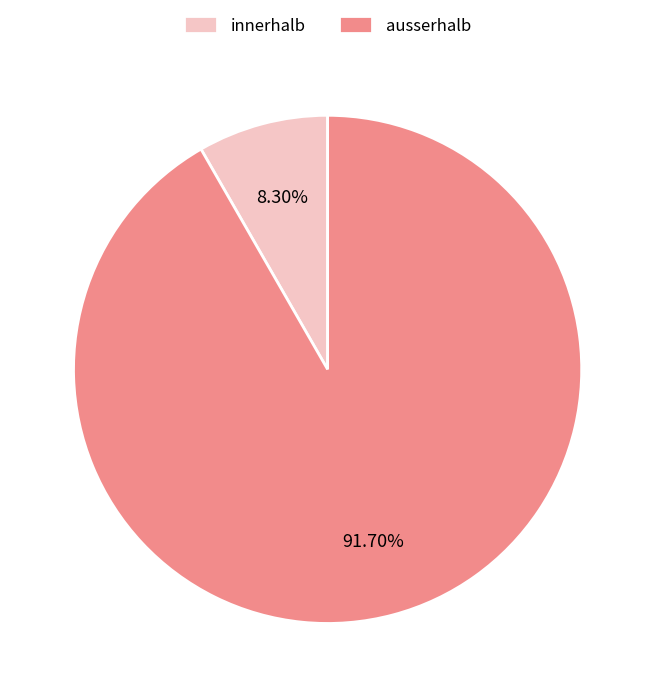

Rank the categories by value from lowest to highest.

innerhalb, ausserhalb